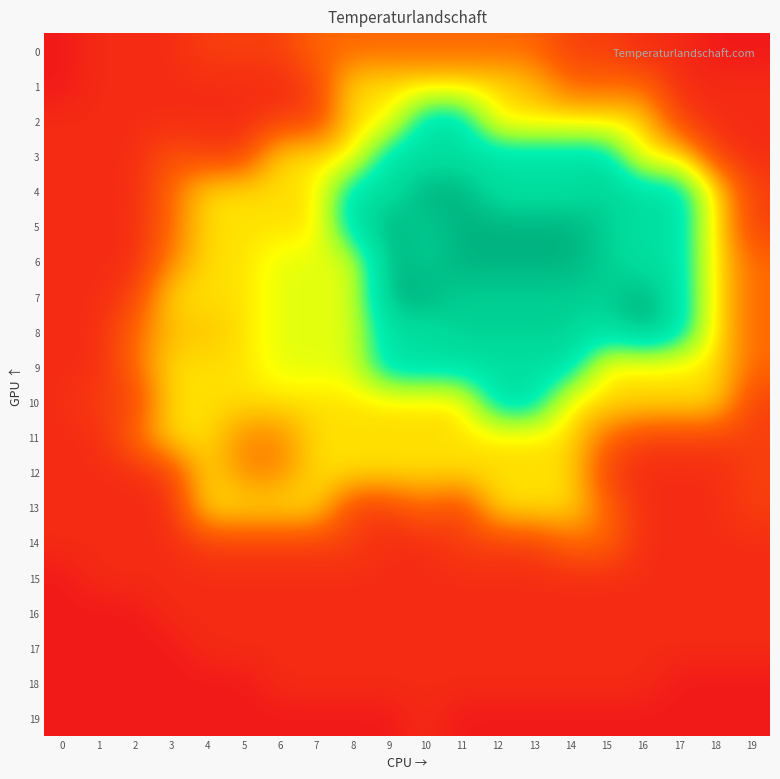

Reading left to right, extract all data points from this chart.

0: 0=0	1=5	2=5	3=5	4=10	5=10	6=10	7=20	8=20	9=20	10=20	11=20	12=20	13=20	14=10	15=10	16=5	17=5	18=0	19=0
1: 0=0	1=5	2=5	3=5	4=5	5=5	6=5	7=10	8=40	9=40	10=40	11=40	12=40	13=35	14=20	15=20	16=20	17=5	18=5	19=5
2: 0=5	1=5	2=5	3=5	4=5	5=5	6=10	7=10	8=40	9=40	10=85	11=85	12=40	13=40	14=40	15=40	16=40	17=10	18=5	19=5
3: 0=5	1=5	2=5	3=15	4=10	5=10	6=40	7=40	8=40	9=85	10=85	11=85	12=85	13=85	14=85	15=85	16=40	17=40	18=10	19=5
4: 0=5	1=5	2=5	3=20	4=40	5=40	6=40	7=40	8=85	9=85	10=100	11=100	12=85	13=85	14=85	15=92	16=85	17=85	18=40	19=10
5: 0=5	1=5	2=5	3=20	4=40	5=40	6=40	7=40	8=85	9=100	10=92	11=100	12=100	13=100	14=100	15=92	16=85	17=85	18=40	19=10
6: 0=5	1=5	2=5	3=25	4=40	5=40	6=49	7=49	8=49	9=100	10=92	11=100	12=100	13=100	14=100	15=92	16=85	17=85	18=40	19=20
7: 0=5	1=5	2=10	3=40	4=40	5=40	6=49	7=49	8=49	9=100	10=100	11=92	12=92	13=92	14=92	15=92	16=100	17=85	18=40	19=20
8: 0=5	1=5	2=20	3=35	4=35	5=40	6=49	7=49	8=49	9=85	10=85	11=92	12=92	13=92	14=92	15=85	16=100	17=85	18=40	19=20
9: 0=5	1=5	2=20	3=40	4=40	5=40	6=49	7=49	8=49	9=85	10=85	11=85	12=85	13=85	14=85	15=40	16=40	17=40	18=40	19=20
10: 0=5	1=10	2=10	3=40	4=40	5=40	6=40	7=40	8=40	9=40	10=40	11=40	12=85	13=85	14=40	15=40	16=40	17=40	18=40	19=10
11: 0=5	1=5	2=20	3=40	4=40	5=25	6=25	7=40	8=40	9=40	10=40	11=40	12=40	13=40	14=40	15=20	16=10	17=10	18=10	19=10
12: 0=5	1=5	2=5	3=10	4=40	5=25	6=25	7=40	8=40	9=40	10=40	11=40	12=40	13=40	14=40	15=10	16=5	17=5	18=5	19=10
13: 0=5	1=5	2=5	3=5	4=40	5=40	6=40	7=40	8=10	9=10	10=20	11=10	12=40	13=40	14=40	15=20	16=5	17=5	18=5	19=10
14: 0=5	1=5	2=5	3=5	4=10	5=10	6=10	7=10	8=10	9=5	10=5	11=10	12=10	13=10	14=20	15=20	16=5	17=5	18=5	19=5
15: 0=0	1=5	2=5	3=5	4=5	5=5	6=5	7=5	8=5	9=5	10=5	11=5	12=5	13=5	14=5	15=5	16=5	17=5	18=5	19=5
16: 0=0	1=0	2=0	3=5	4=5	5=5	6=5	7=5	8=5	9=5	10=5	11=5	12=5	13=5	14=5	15=5	16=5	17=5	18=5	19=5
17: 0=0	1=0	2=0	3=0	4=5	5=5	6=5	7=5	8=5	9=5	10=5	11=5	12=5	13=5	14=5	15=5	16=5	17=5	18=5	19=5
18: 0=0	1=0	2=0	3=0	4=0	5=0	6=5	7=5	8=5	9=5	10=5	11=5	12=5	13=5	14=5	15=5	16=5	17=0	18=0	19=0
19: 0=0	1=0	2=0	3=0	4=0	5=0	6=0	7=0	8=0	9=0	10=5	11=0	12=0	13=0	14=0	15=0	16=0	17=0	18=0	19=0